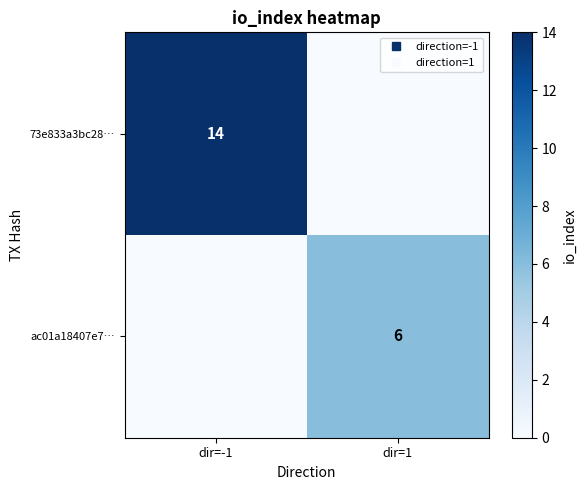

At how many categories does at least one series exceed 0?

2